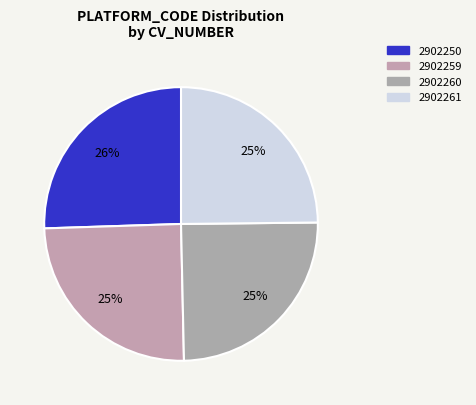

Which has a higher value, 2902259 or 2902260?

2902259